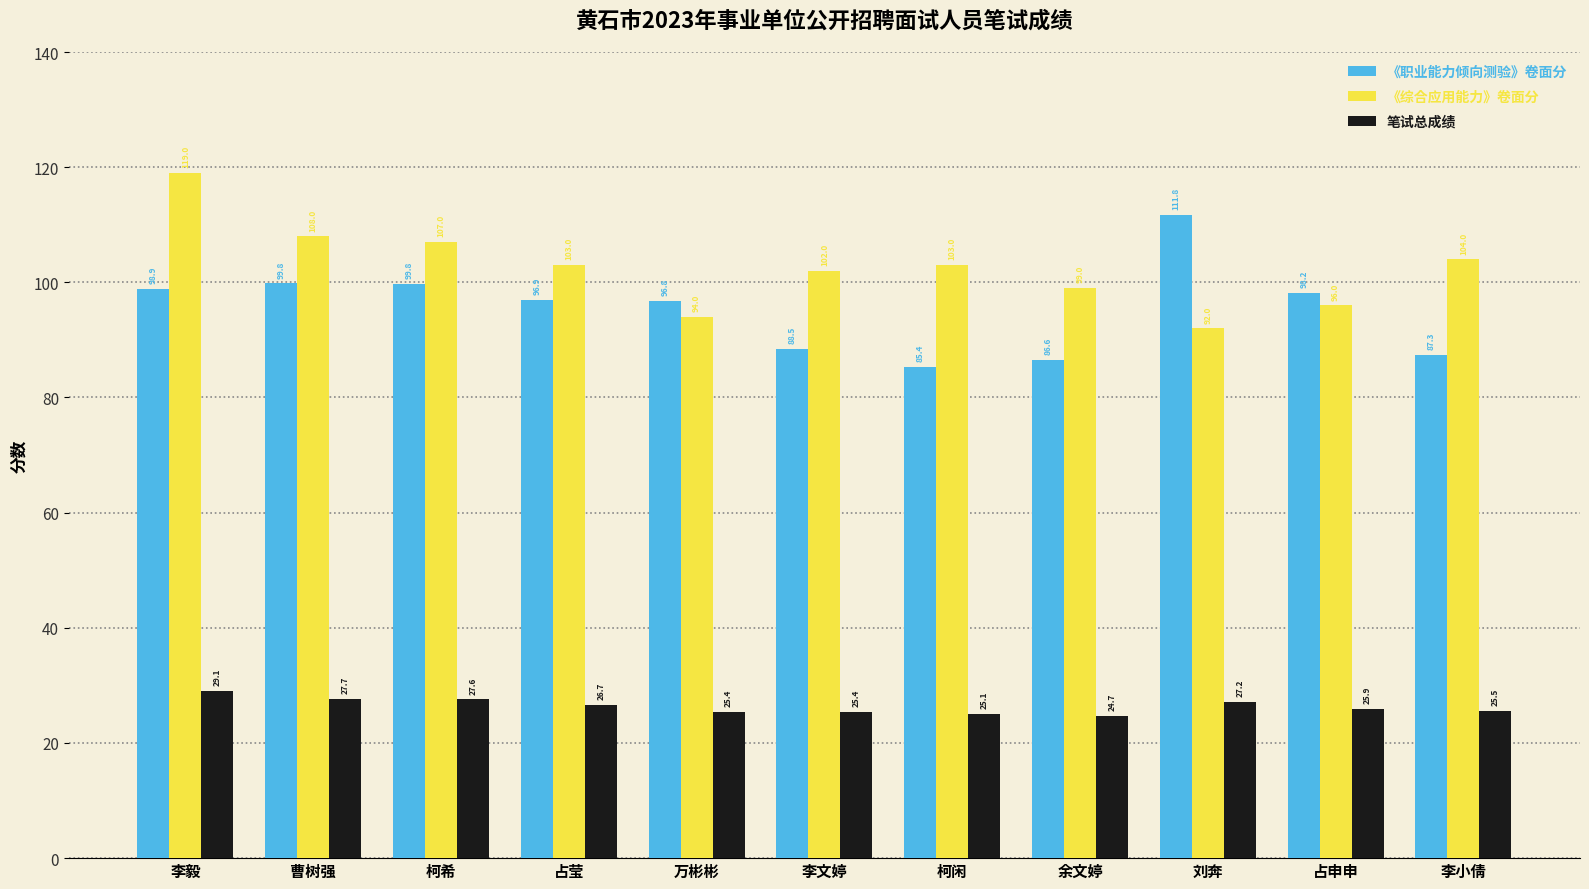

At which label does 笔试总成绩 first exceed 25?

李毅